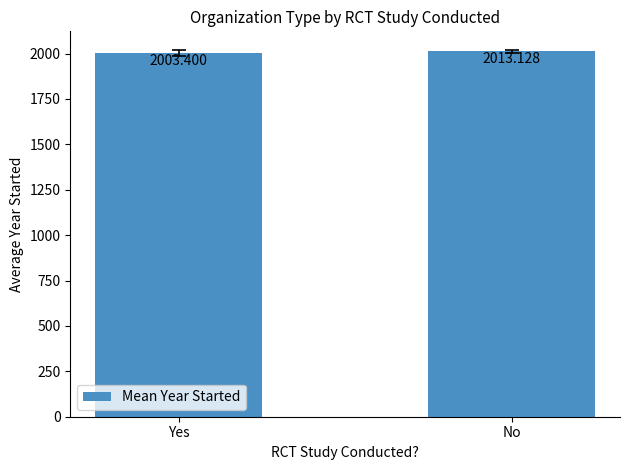

What is the difference between the values at No and Yes?

9.7